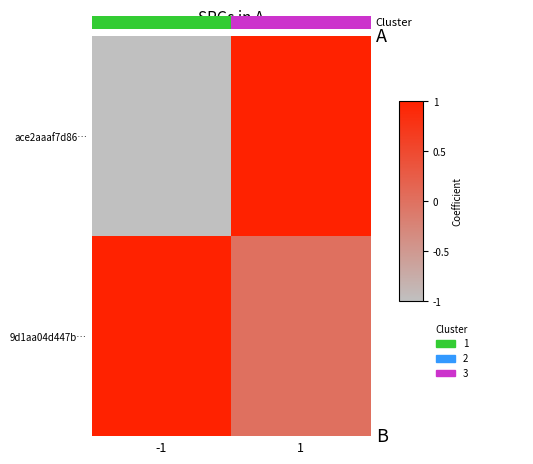

Count the number of data series in this chart.

2